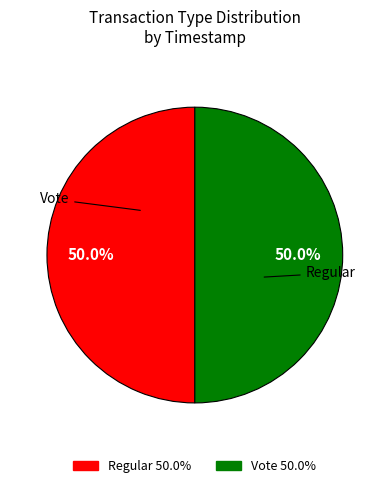

To the nearest percent, what is the average slice percentage?

50%